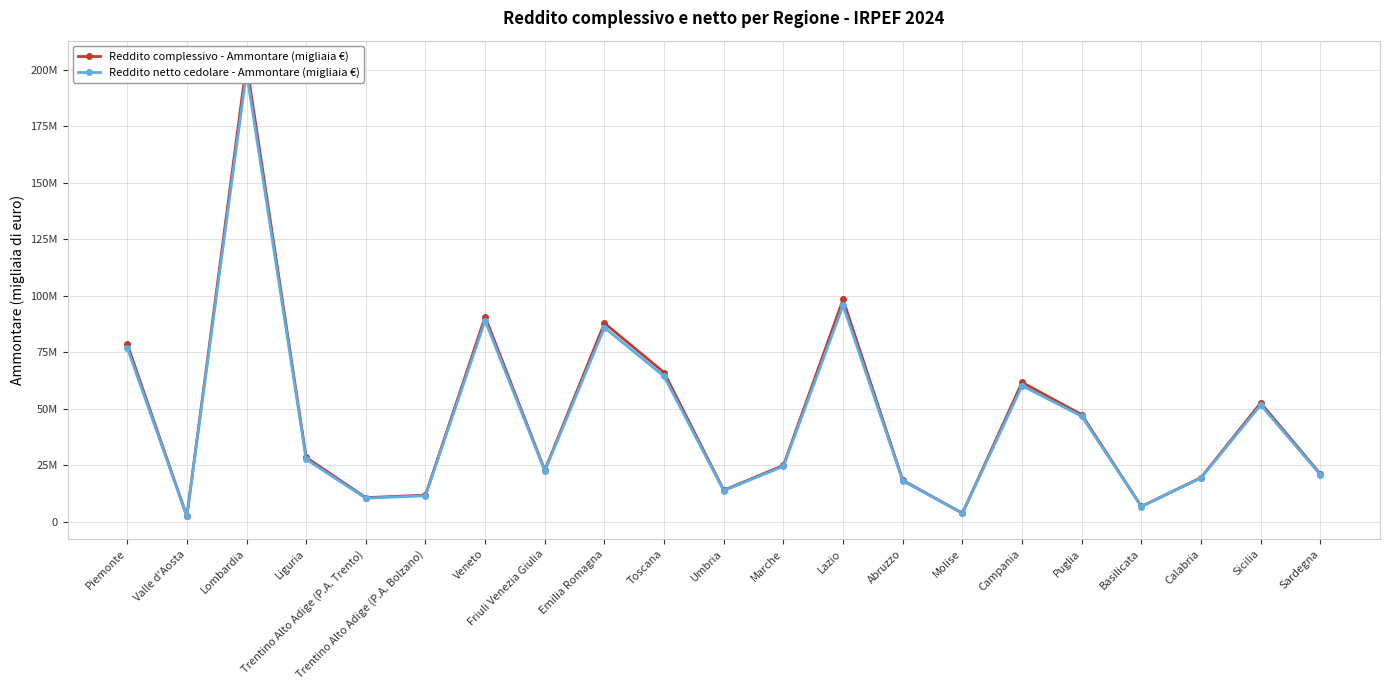

What value does the Reddito netto cedolare - Ammontare (migliaia €) series have at Sicilia, to the nearest 10?

51658490